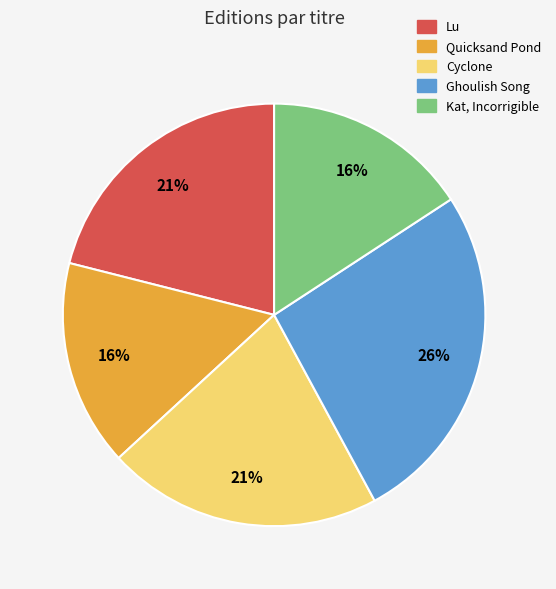

How many segments does this pie chart have?

5